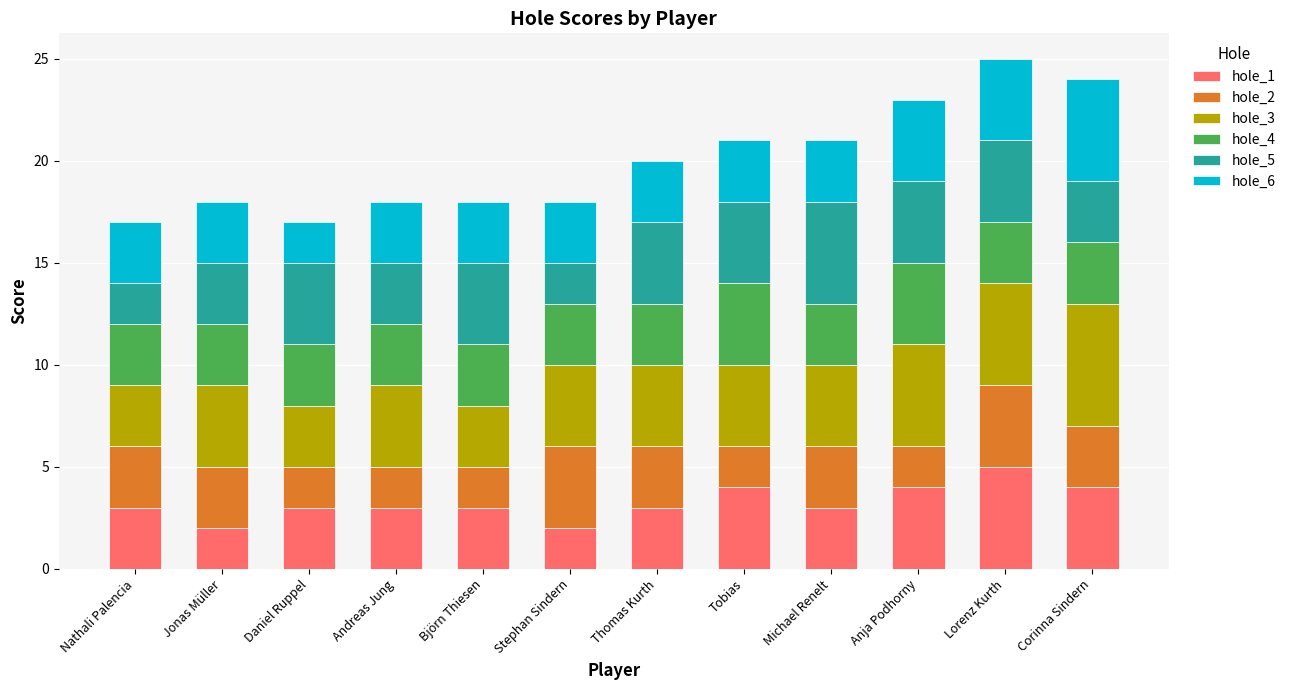

What is the maximum value for hole_1?

5